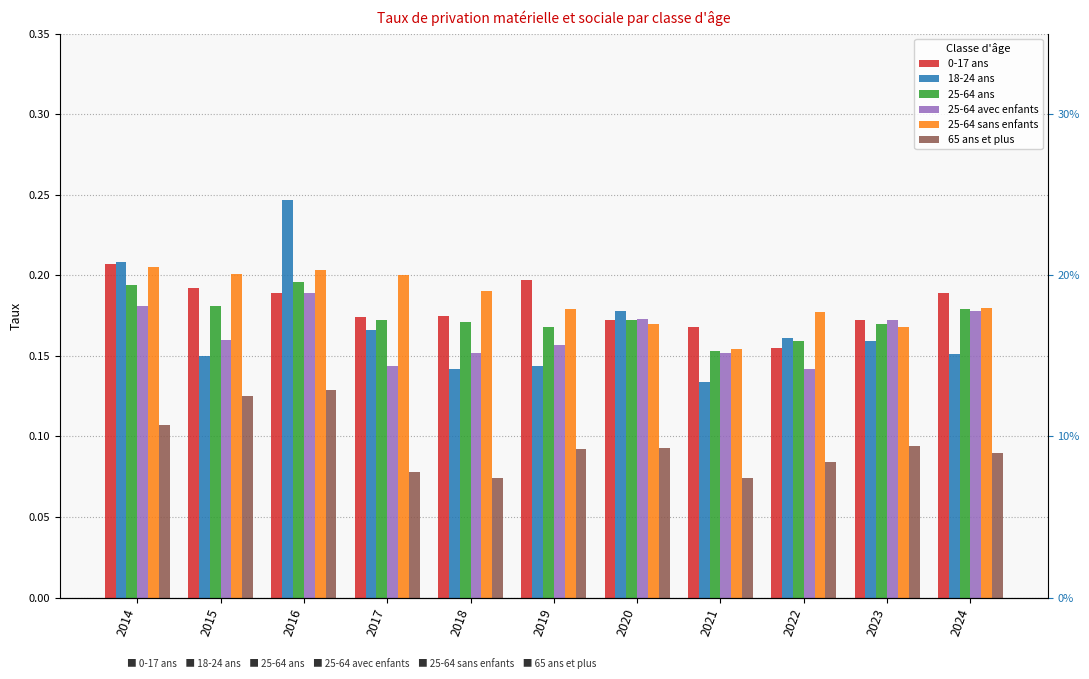

Reading right to left, list all the values displayed in this chart.

0-17 ans: 2024=0.2	2023=0.2	2022=0.2	2021=0.2	2020=0.2	2019=0.2	2018=0.2	2017=0.2	2016=0.2	2015=0.2	2014=0.2
18-24 ans: 2024=0.2	2023=0.2	2022=0.2	2021=0.1	2020=0.2	2019=0.1	2018=0.1	2017=0.2	2016=0.2	2015=0.1	2014=0.2
25-64 ans: 2024=0.2	2023=0.2	2022=0.2	2021=0.2	2020=0.2	2019=0.2	2018=0.2	2017=0.2	2016=0.2	2015=0.2	2014=0.2
25-64 avec enfants: 2024=0.2	2023=0.2	2022=0.1	2021=0.2	2020=0.2	2019=0.2	2018=0.2	2017=0.1	2016=0.2	2015=0.2	2014=0.2
25-64 sans enfants: 2024=0.2	2023=0.2	2022=0.2	2021=0.2	2020=0.2	2019=0.2	2018=0.2	2017=0.2	2016=0.2	2015=0.2	2014=0.2
65 ans et plus: 2024=0.1	2023=0.1	2022=0.1	2021=0.1	2020=0.1	2019=0.1	2018=0.1	2017=0.1	2016=0.1	2015=0.1	2014=0.1